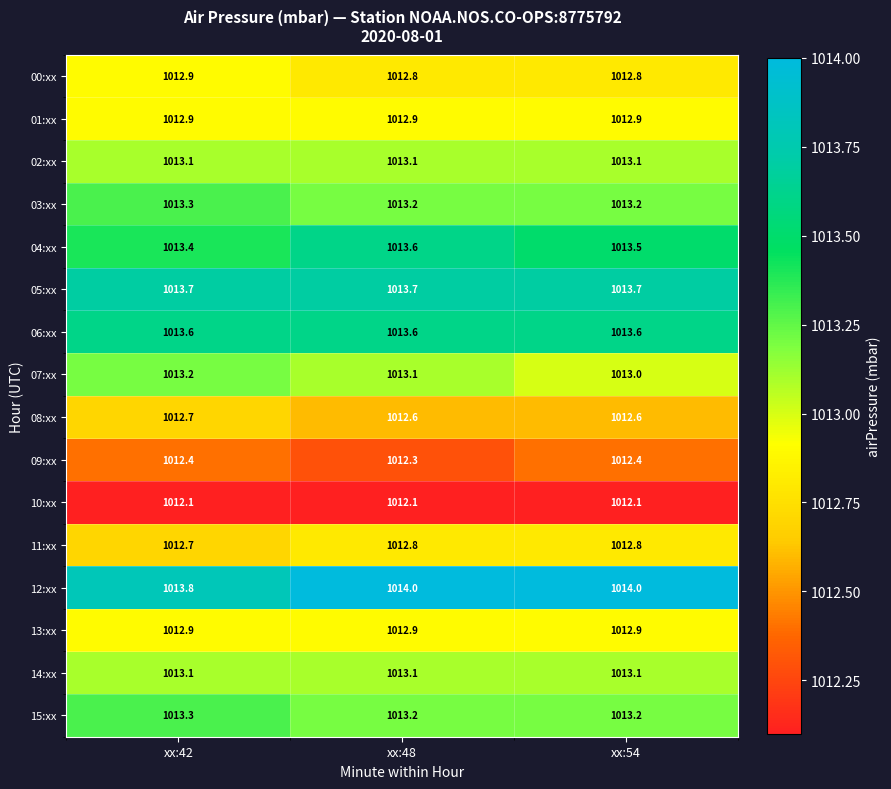

What is the difference between the highest and lowest values at xx:48?

1.9